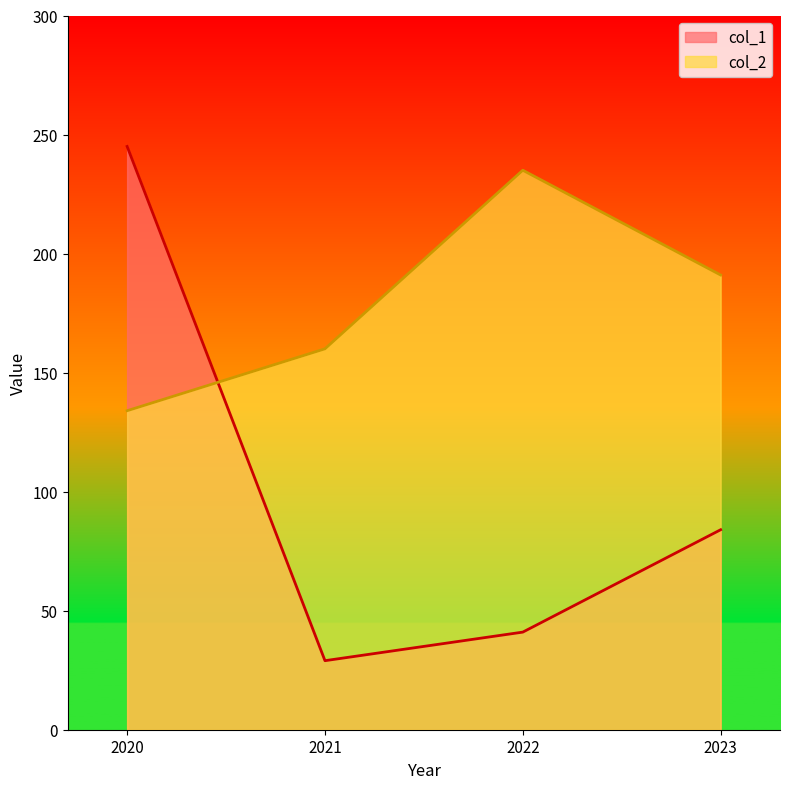

At which label is col_2 closest to 184?

2023